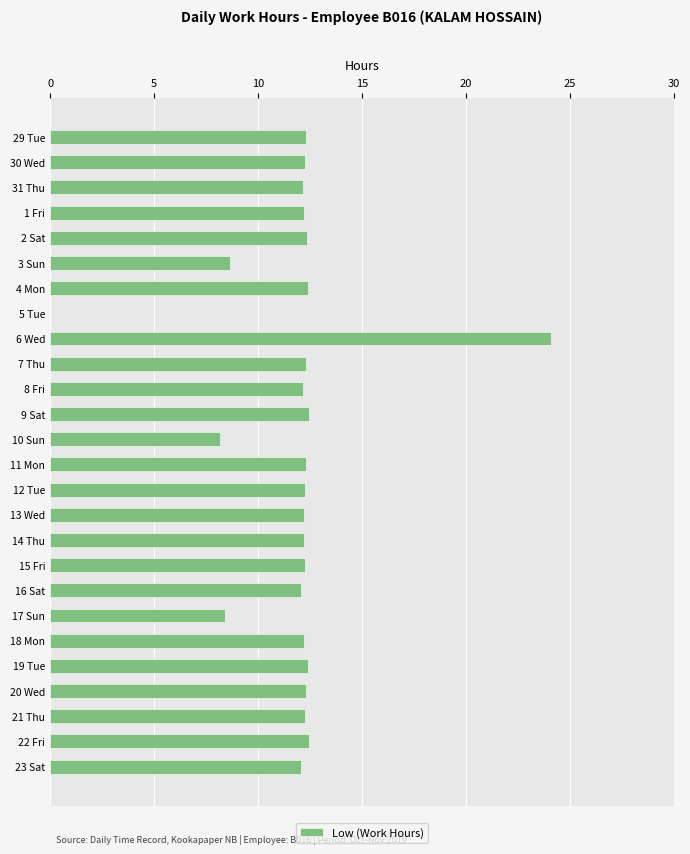

Approximately how many times larger is the value at 15 Fri compared to 9 Sat?

1.0